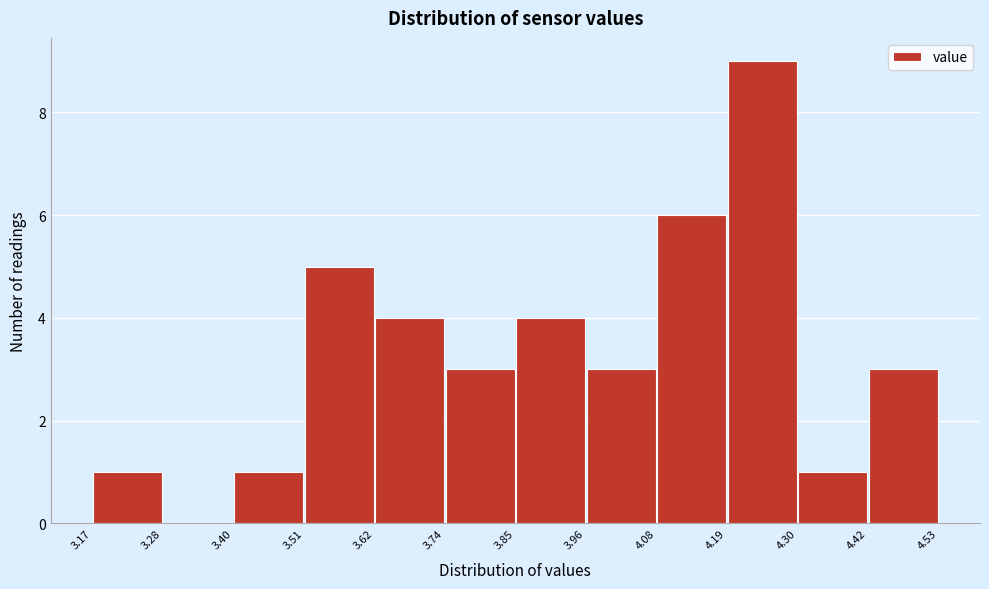

Which range on the x-axis has the tallest bar?

4.19 to 4.30